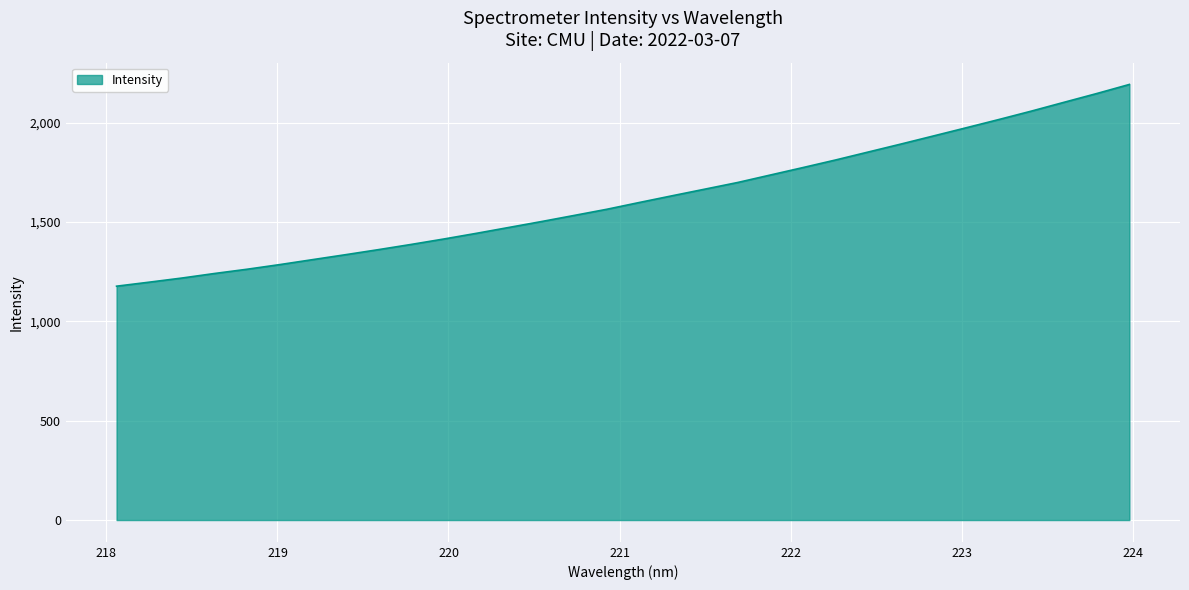

What is the difference between the maximum and minimum values?

1015.5